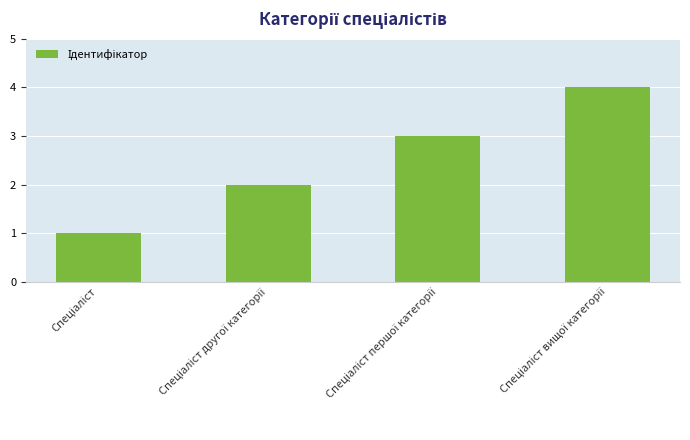

What is the difference between the maximum and minimum values?

3